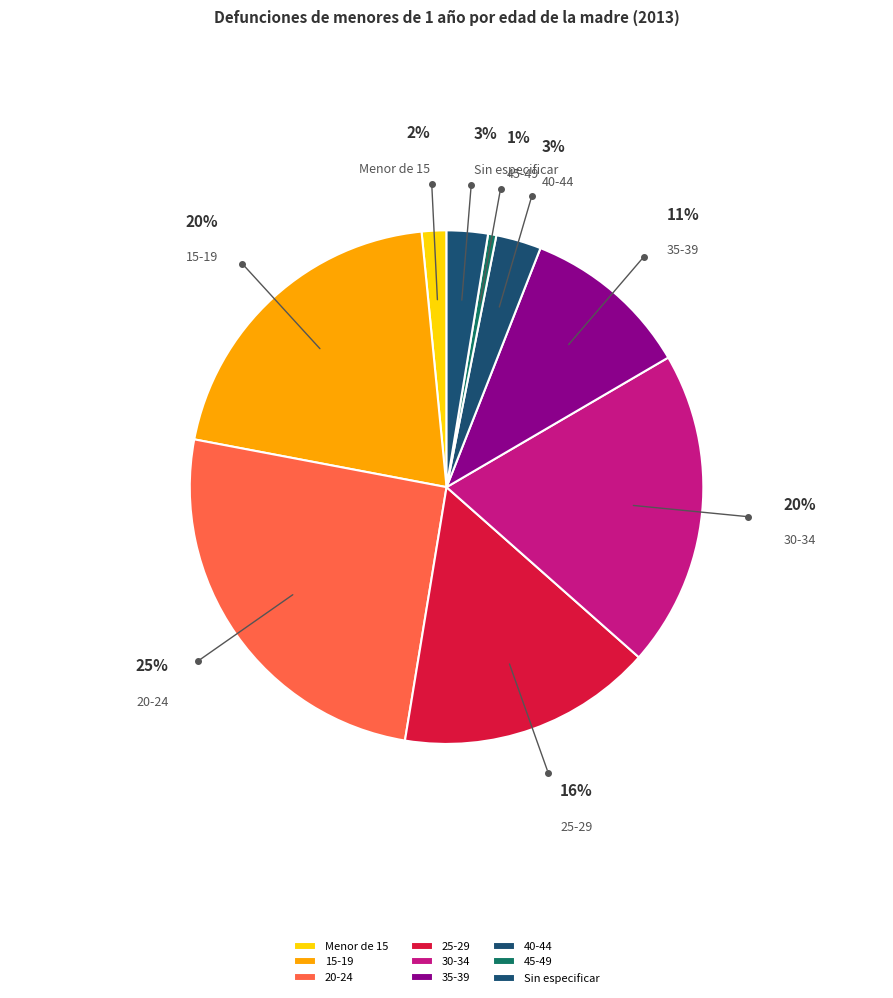

What percentage is the 45-49 slice, to the nearest percent?

1%